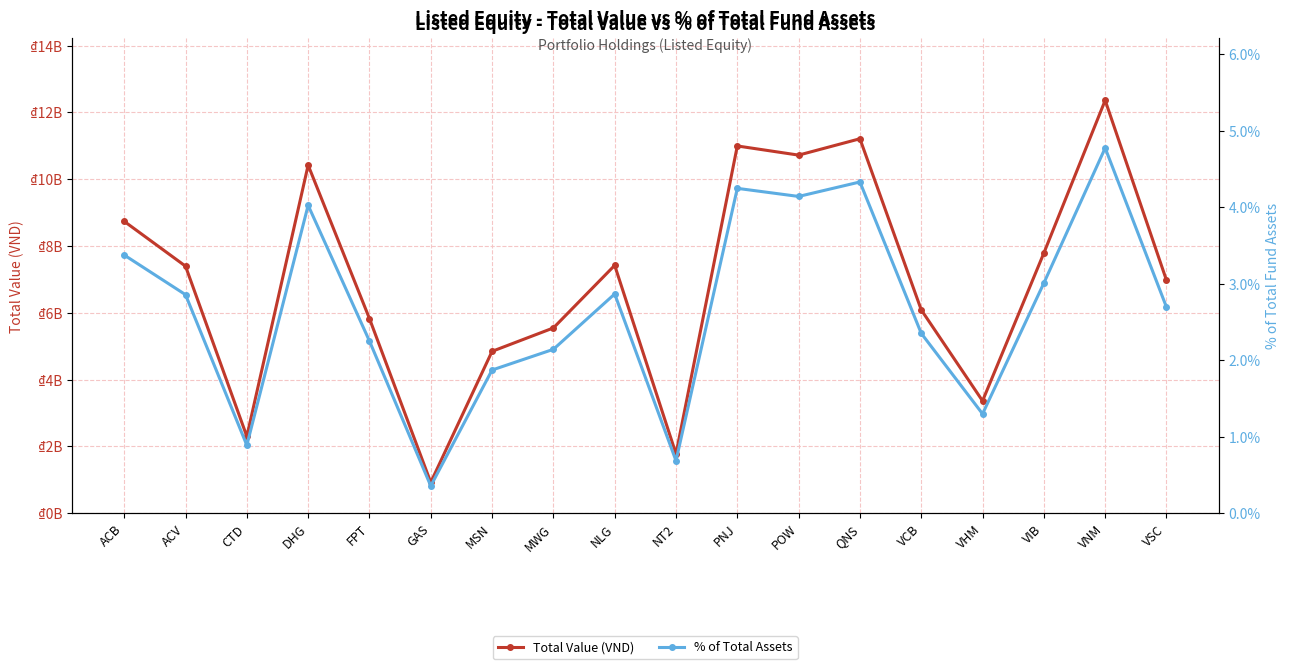

What is the value of the % of Total Assets point at the 13th from the left?

4.3